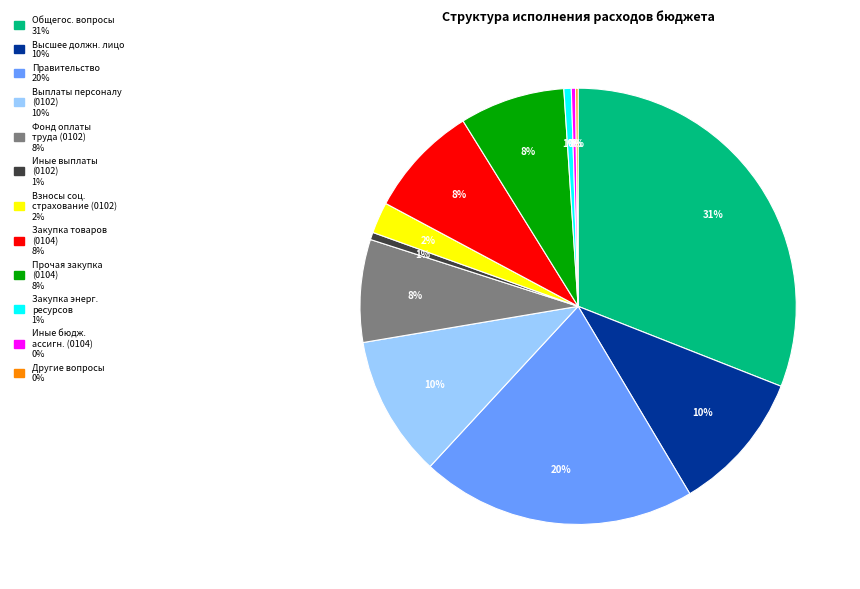

Is there a majority slice in this chart?

No